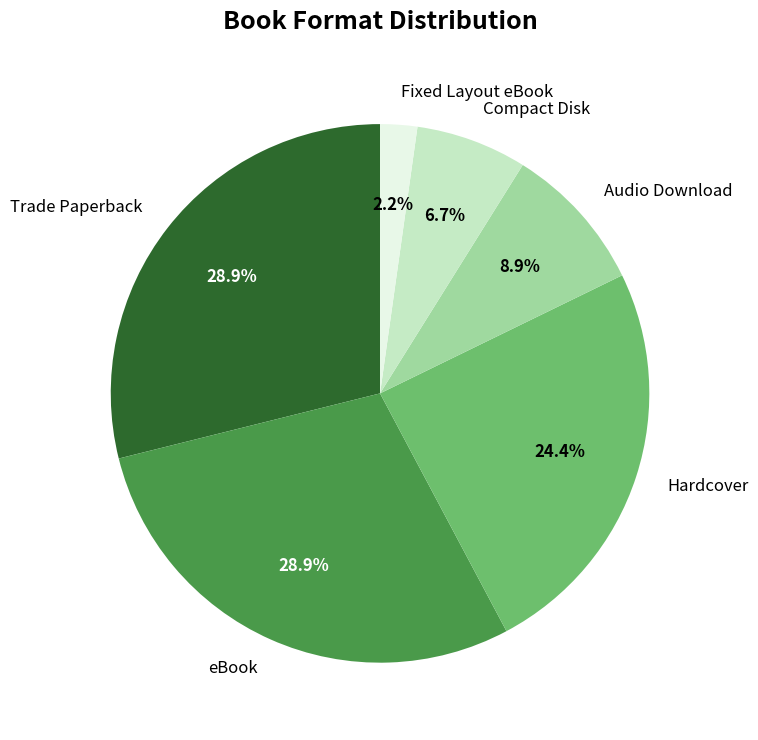

How many segments does this pie chart have?

6